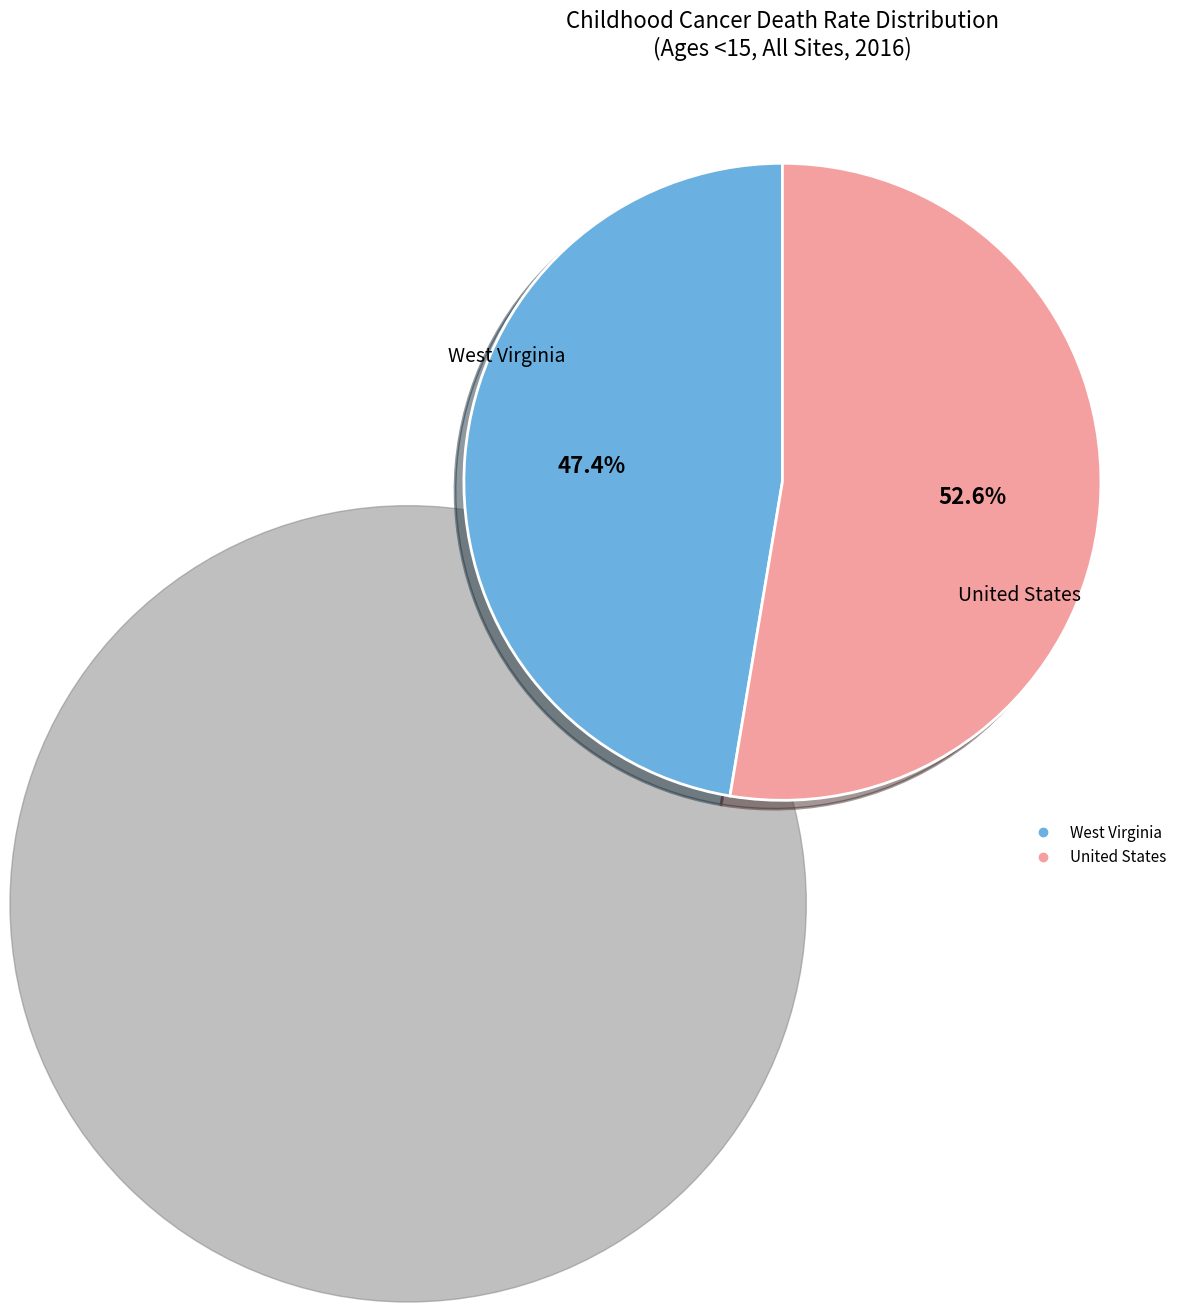

Which slice represents more than half of the pie?

United States